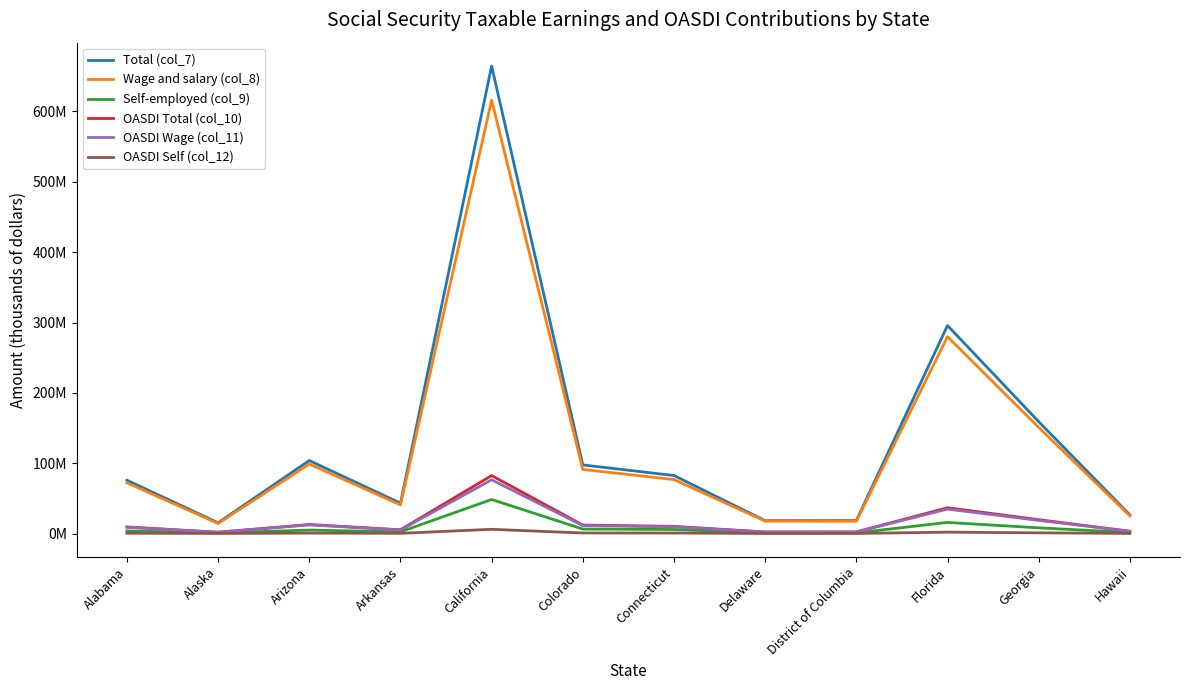

Is this an area chart (filled region under the line)?

No